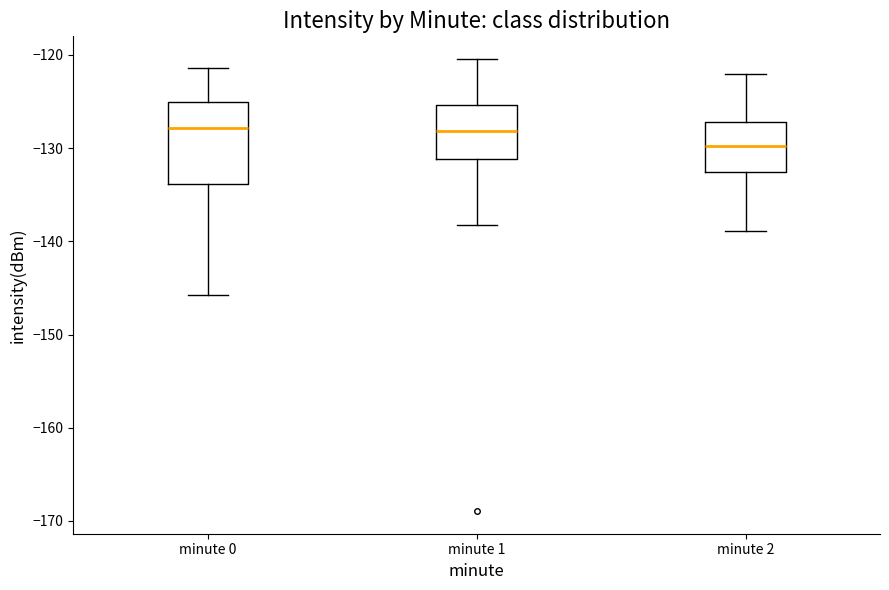

Where does the median line of the box for minute 0 sit on the y-axis? The values are not printed on the chart, so give them approximately, as read against the axis.

-128